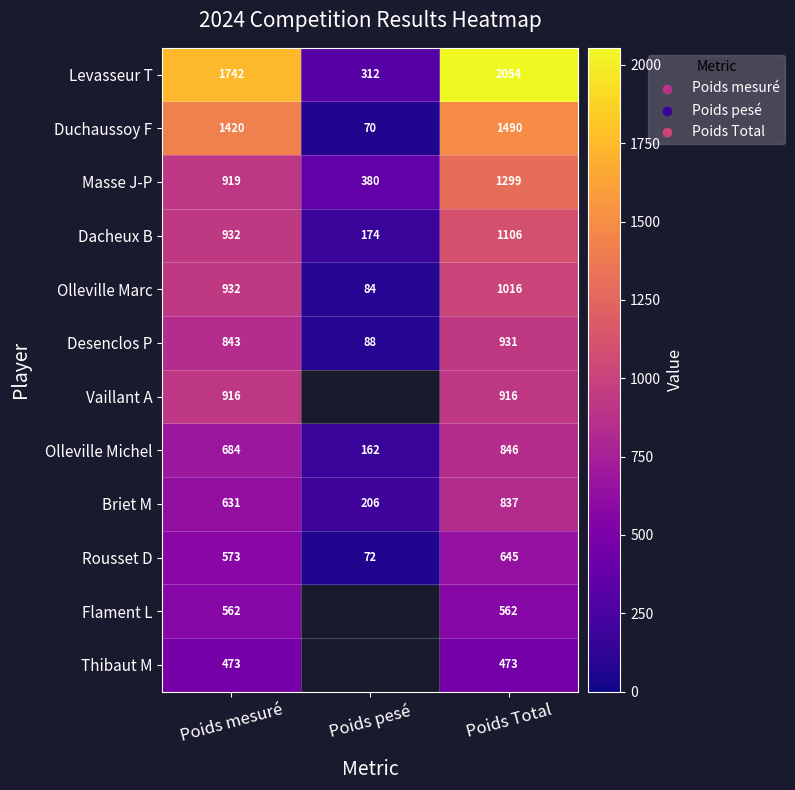

The Dacheux B series shows 426 at Poids mesuré. True or false?

False